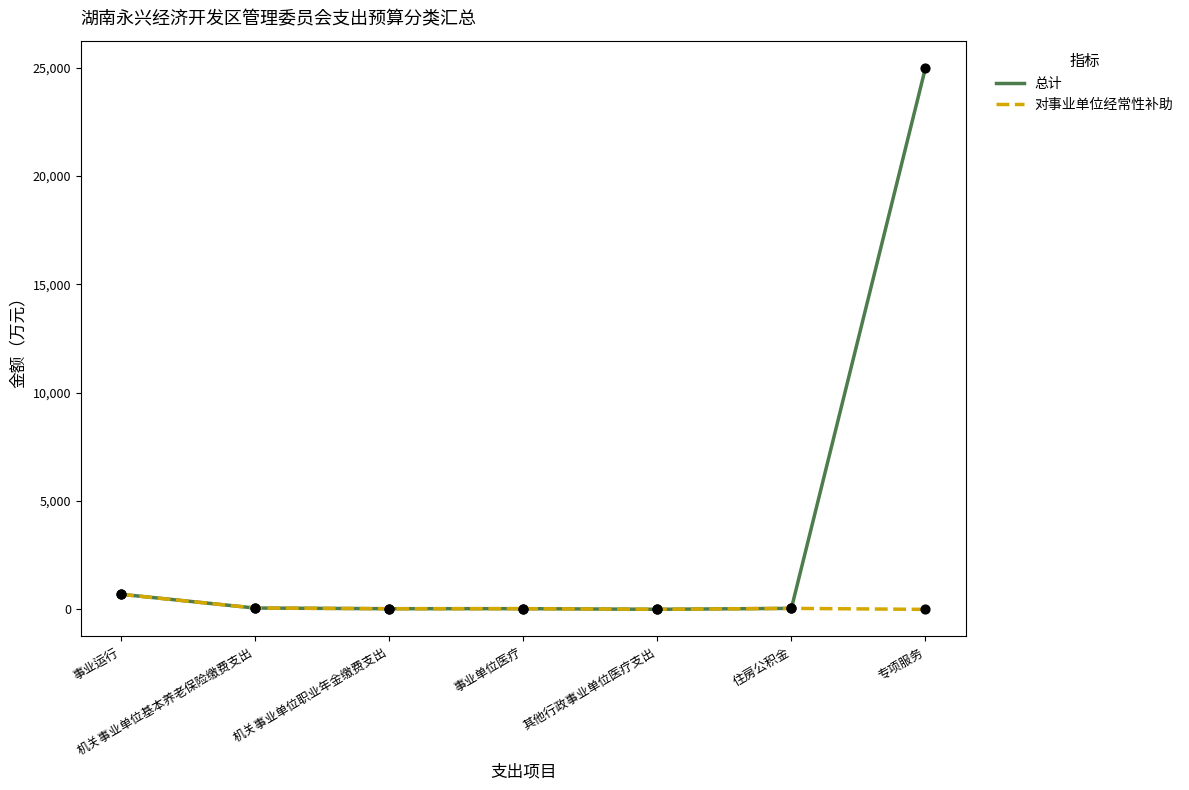

What are all the series names shown in the legend?

总计, 对事业单位经常性补助